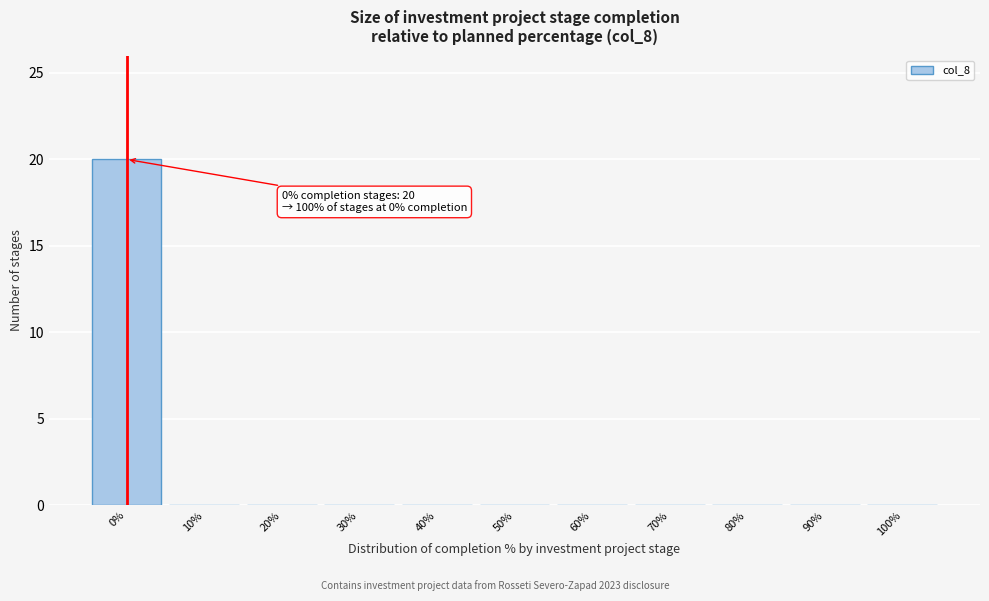

Which range on the x-axis has the tallest bar?

-5 to 5